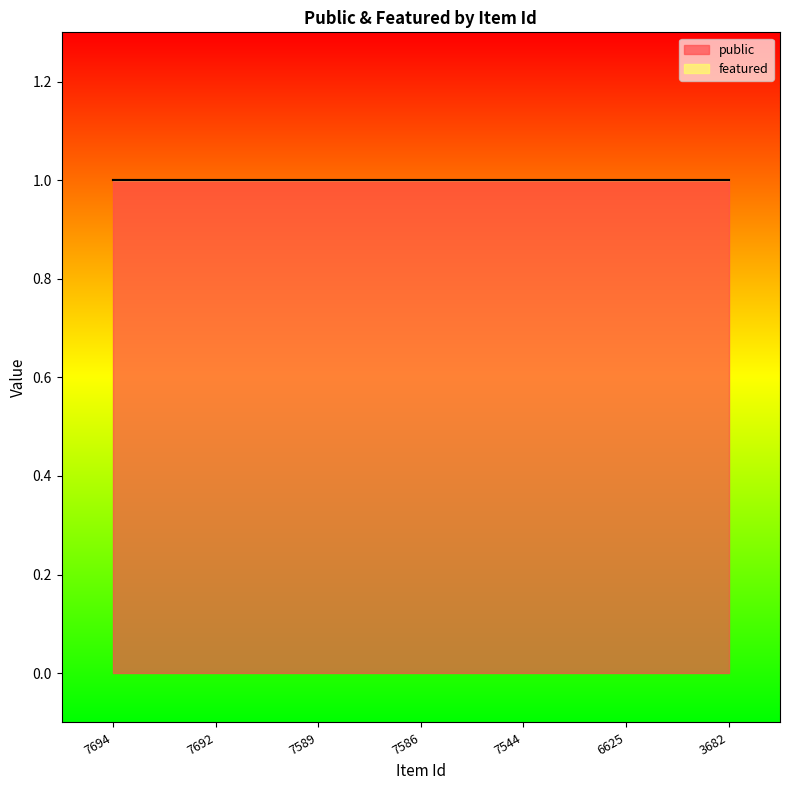

What value does the public series have at 7544?

1